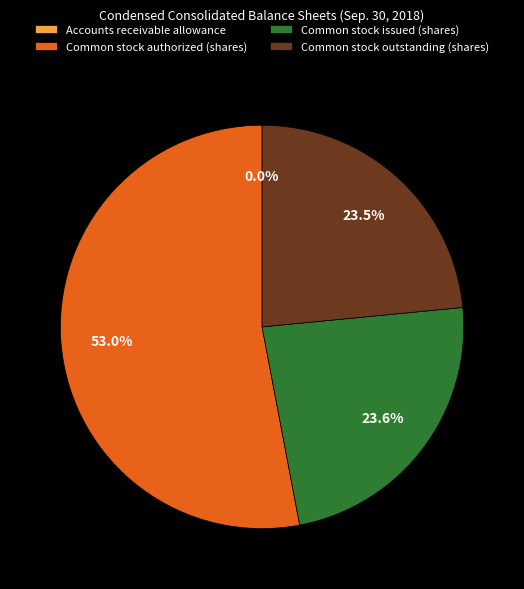

Which category accounts for the majority?

Common stock authorized (shares)